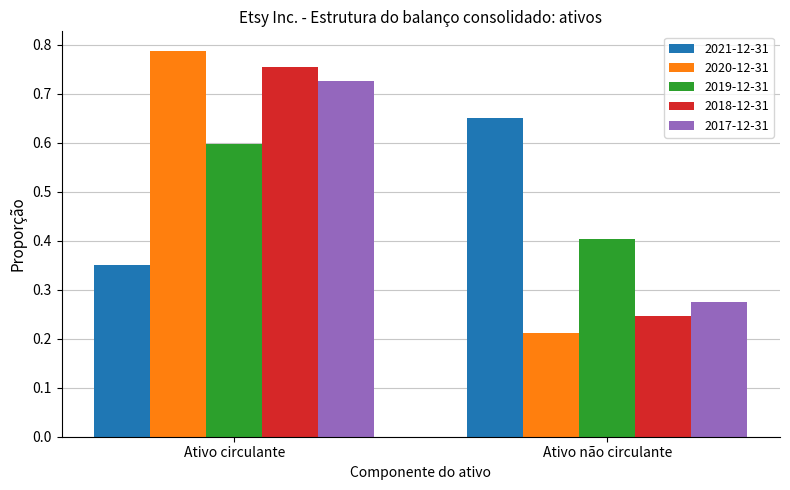

What is the label of the 2nd bar from the right?

Ativo circulante